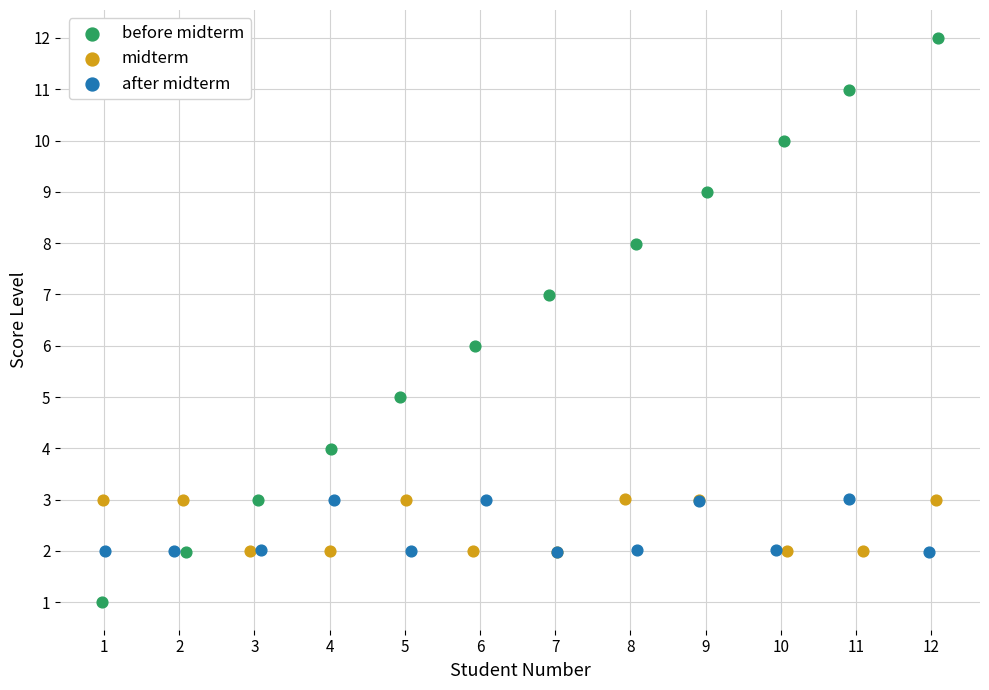

Which series contains the highest Y value?

before midterm